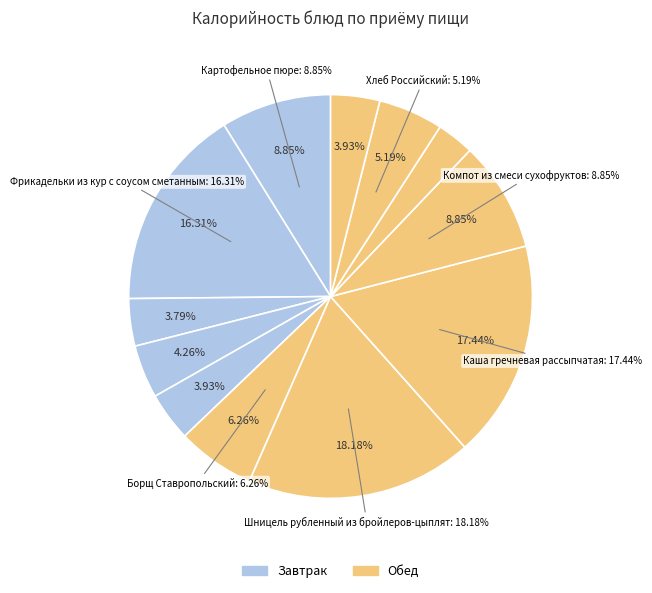

To the nearest percent, what is the combined percentage of Картофельное пюре and Компот из смеси сухофруктов?

18%